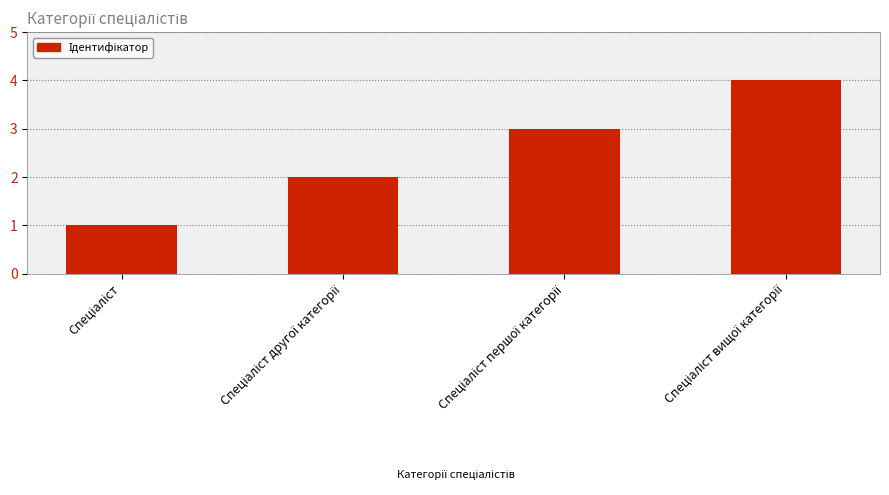

Are the bars horizontal?

No